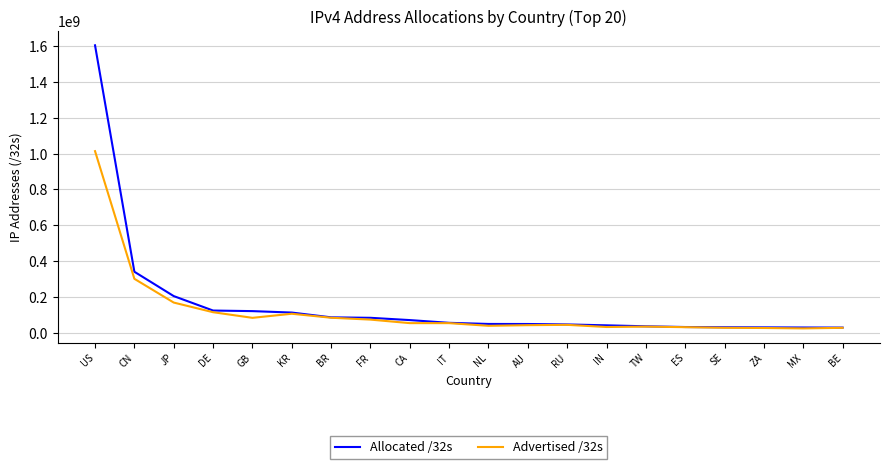

Which series has the largest range (max minus min)?

Allocated /32s